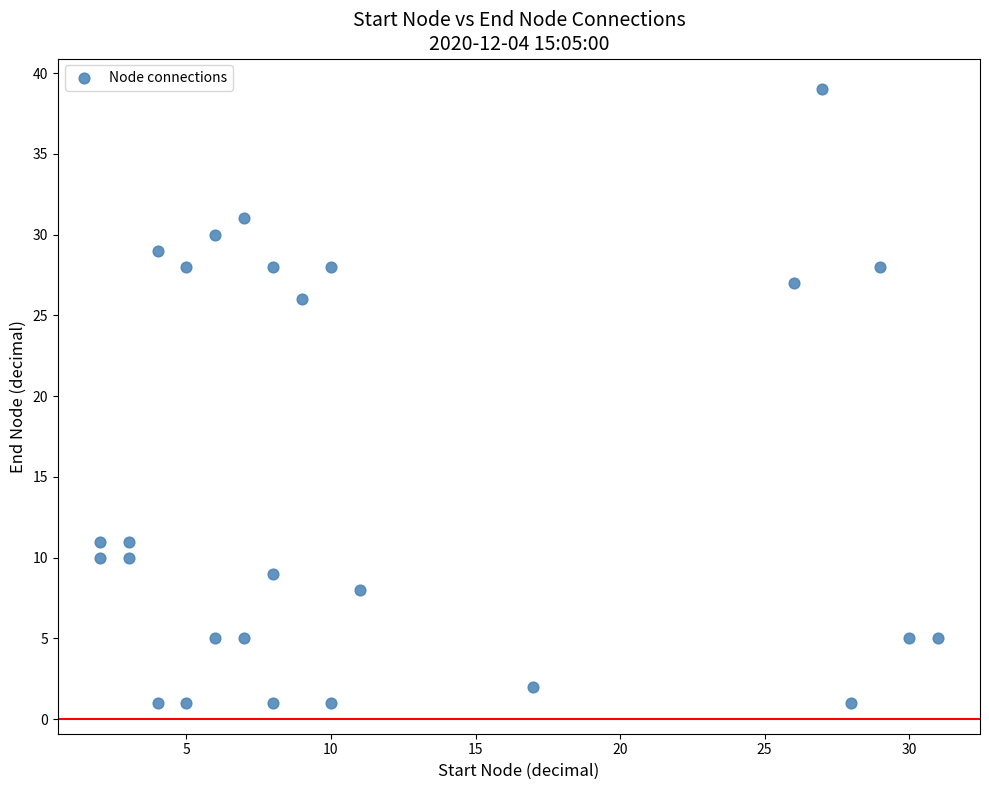

What is the range of Y values (max minus min)?

38